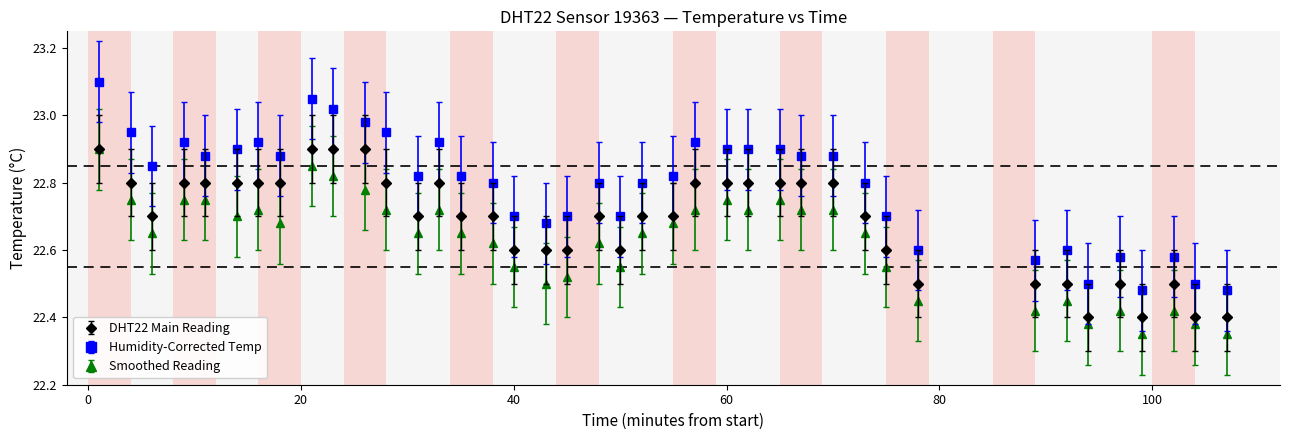

Which series has the largest range (max minus min)?

Humidity-Corrected Temp